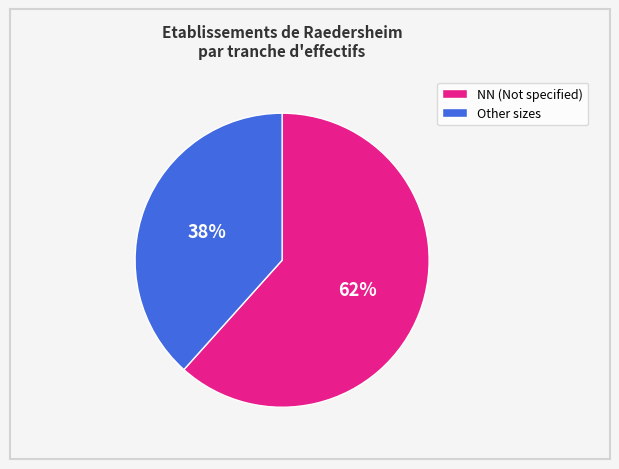

Rank the categories by value from lowest to highest.

Other sizes, NN (Not specified)